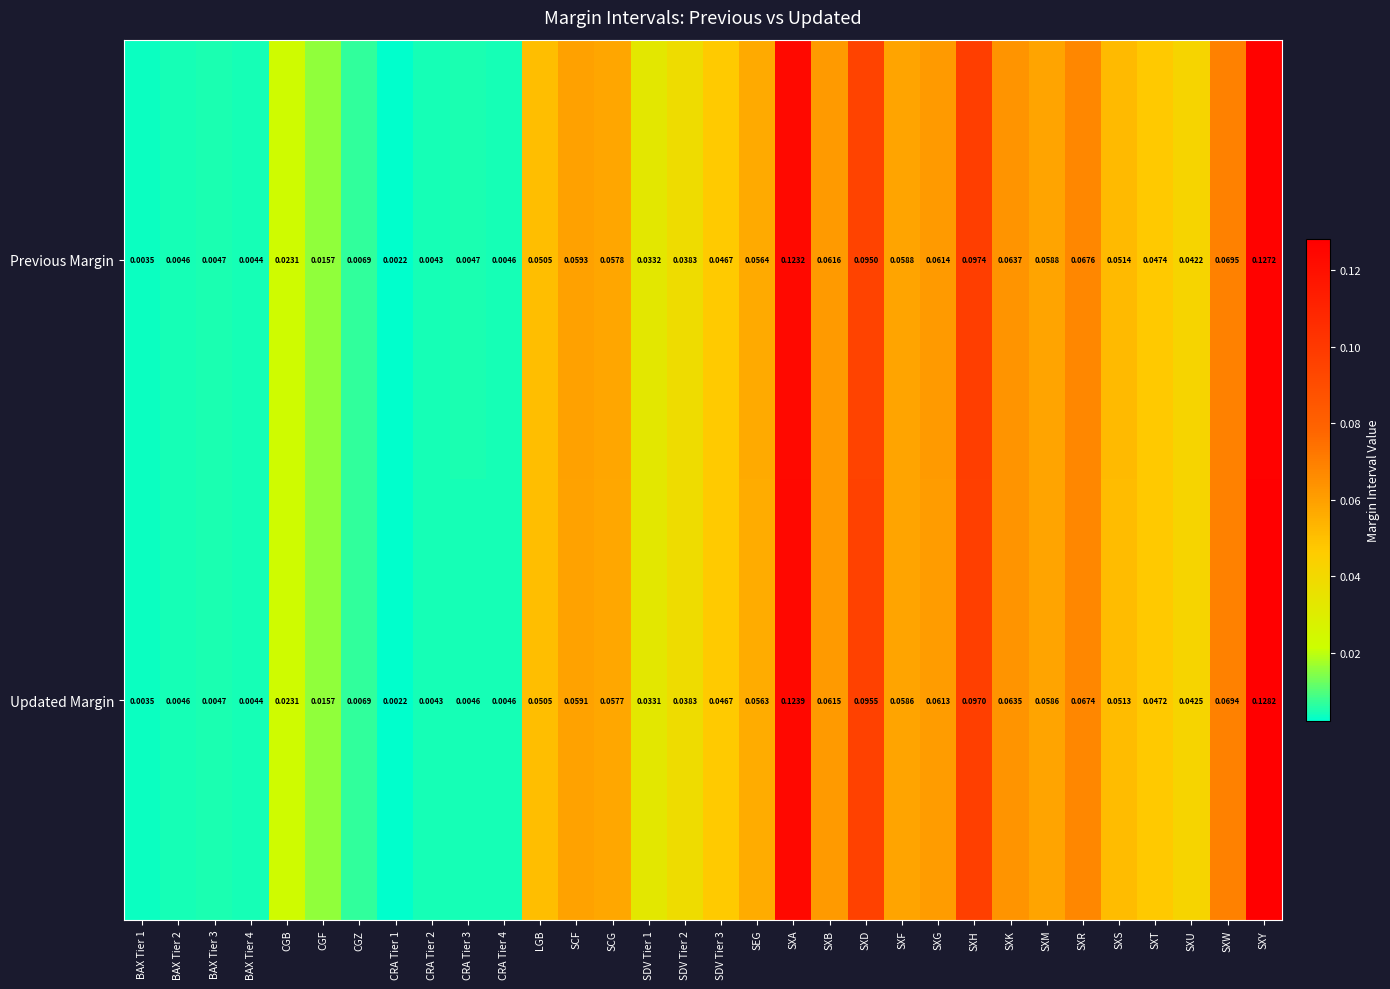

At which label does Previous Margin reach its peak?

SXY